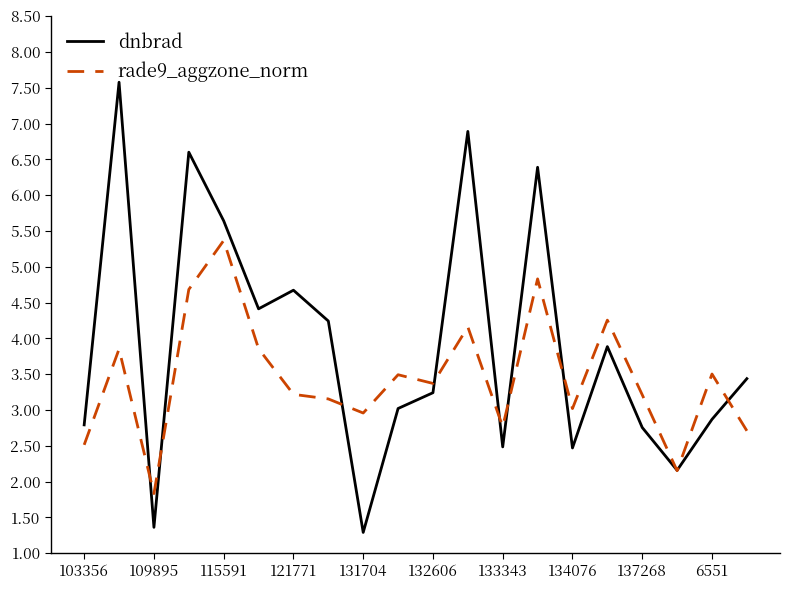

Rank the series by their maximum value, from highest to lowest.

dnbrad, rade9_aggzone_norm